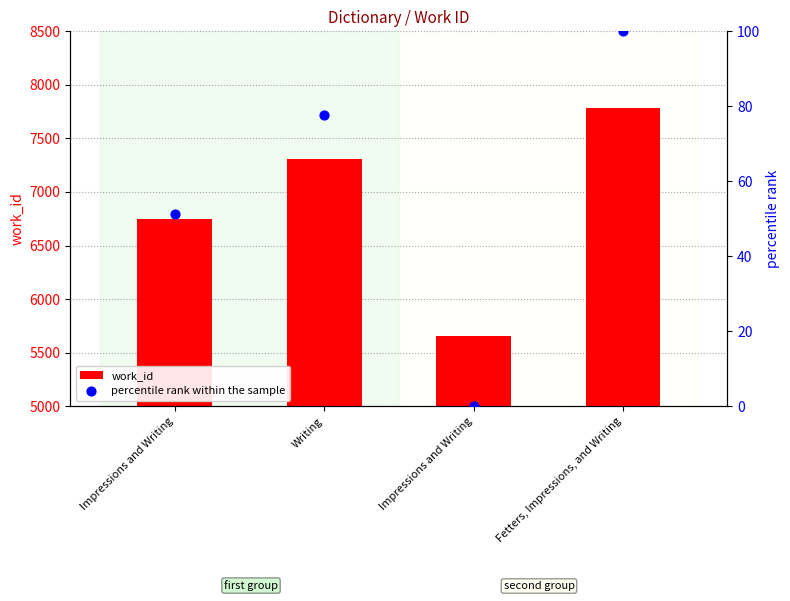

Is the value of work_id at Impressions and Writing greater than the value of percentile rank within the sample at Fetters, Impressions, and Writing?

Yes